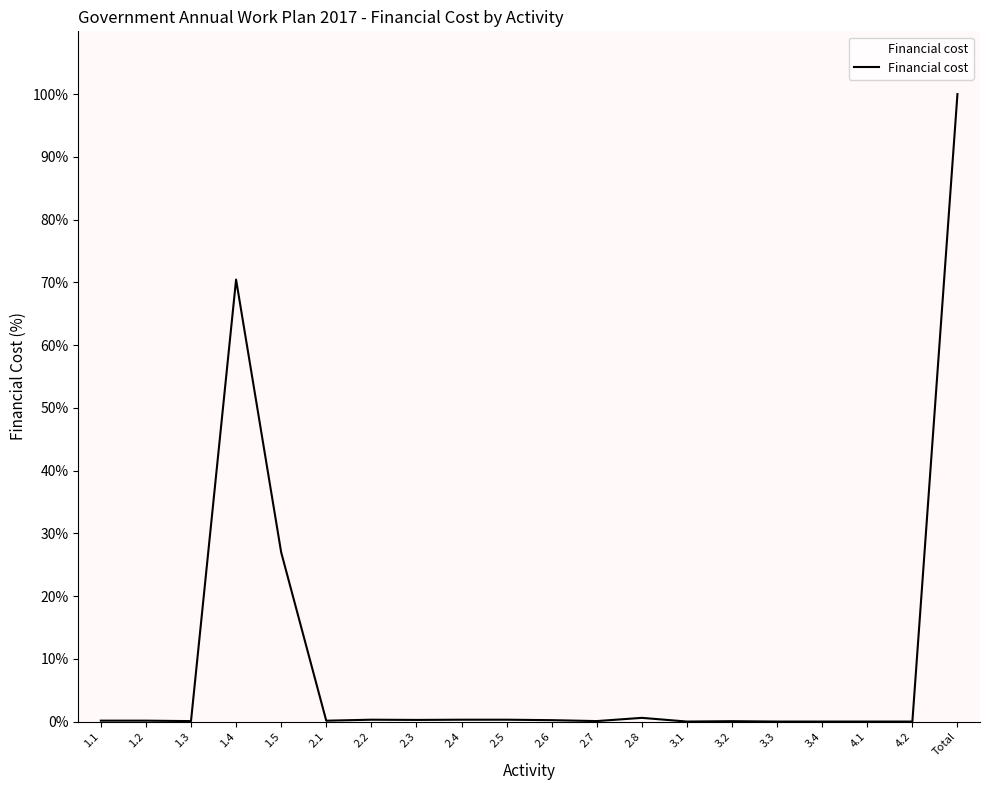

Which category has the highest value across all series?

Total